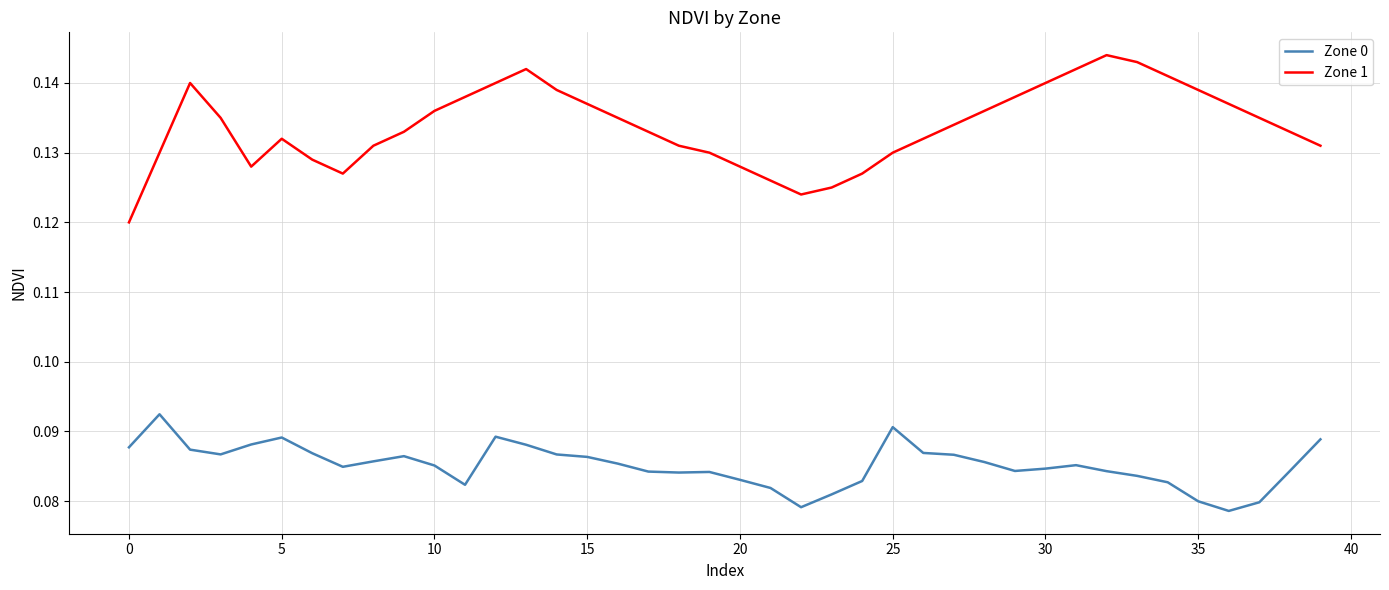

Rank the series by their average value, from lowest to highest.

Zone 0, Zone 1